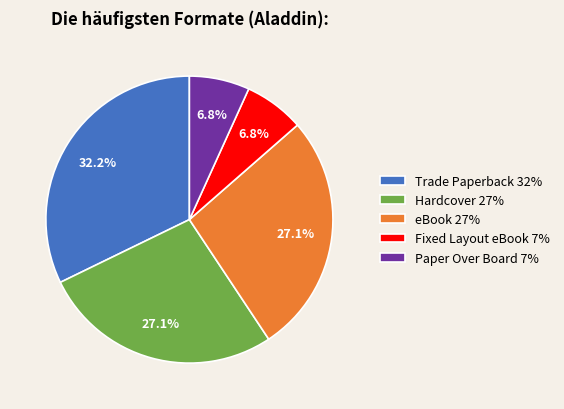

What percentage is NOT represented by eBook 27%?

72.9%